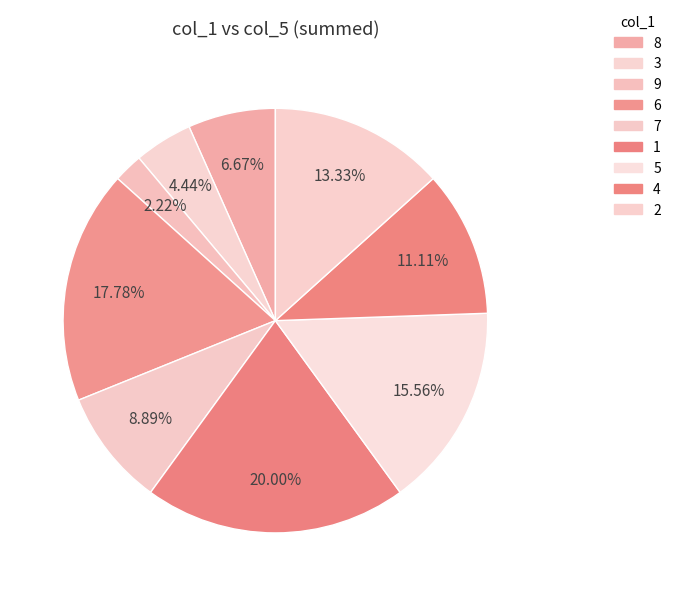

Does 7 represent more than half of the total?

No